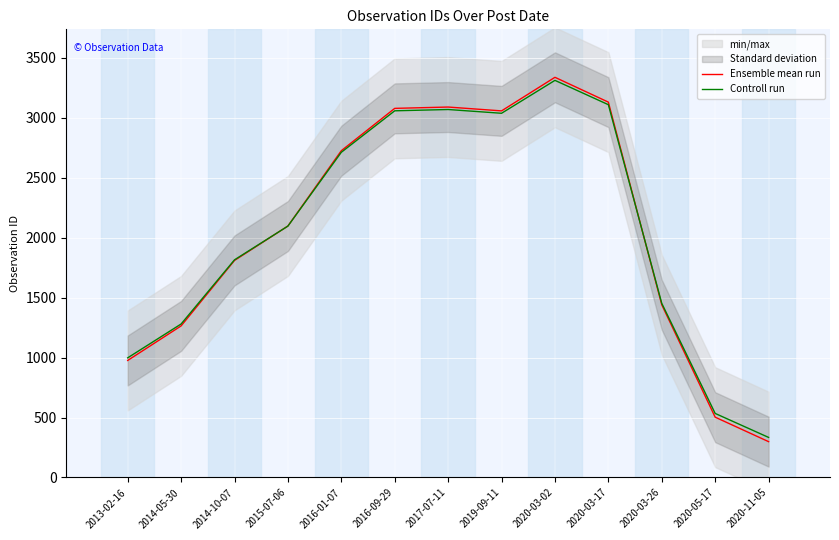

Which label corresponds to the smallest value in the chart?

2020-11-05